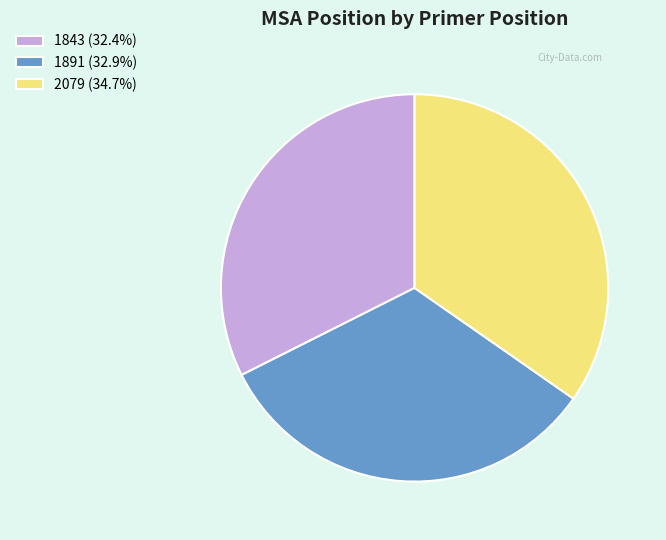

Count the number of slices in the pie.

3